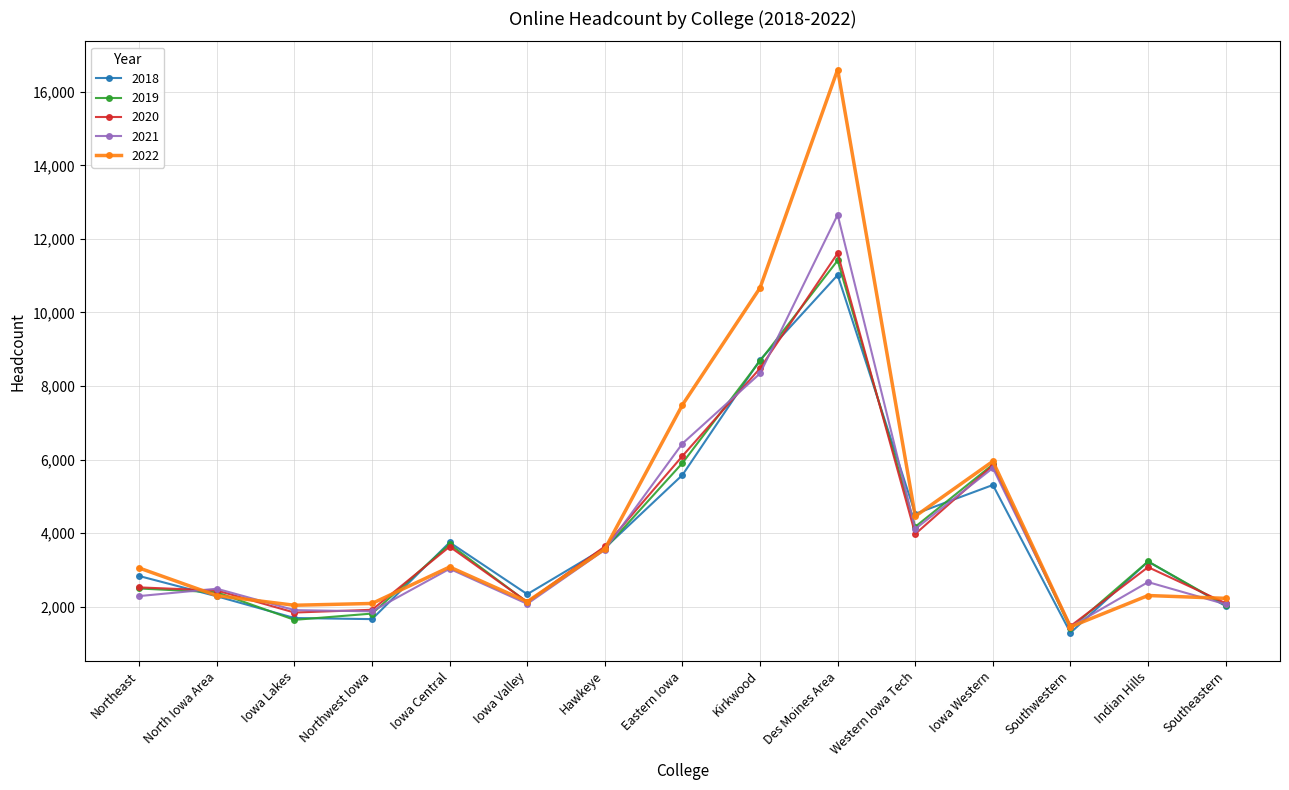

True or false: 2019 has a value of 3696 at Iowa Central.

True